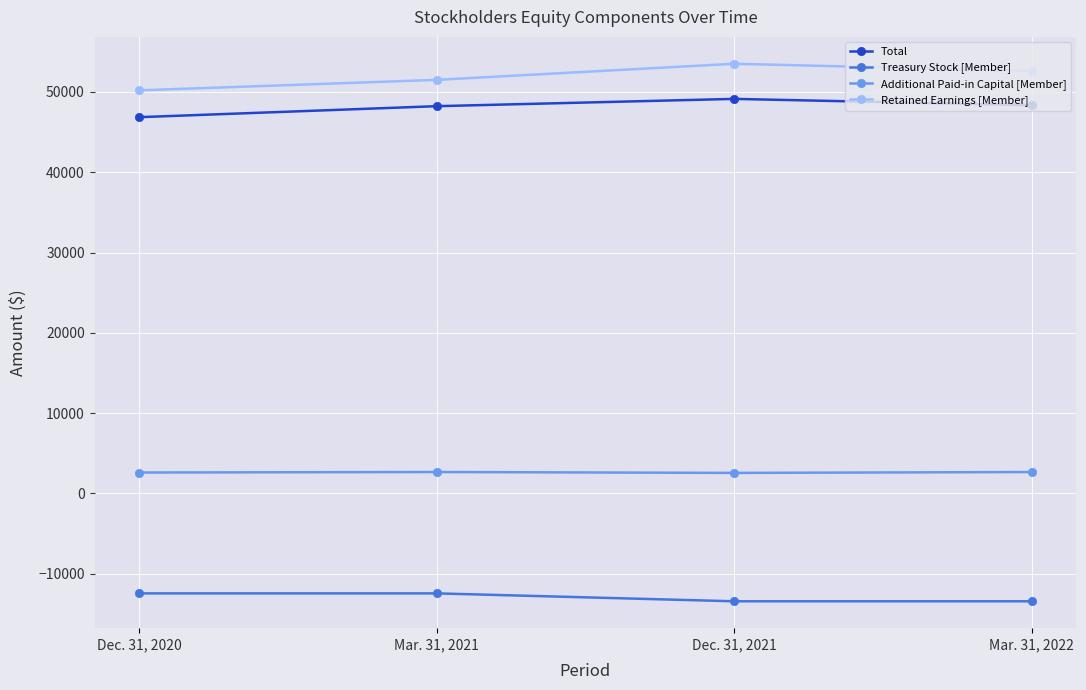

What is the greatest value displayed?

53506